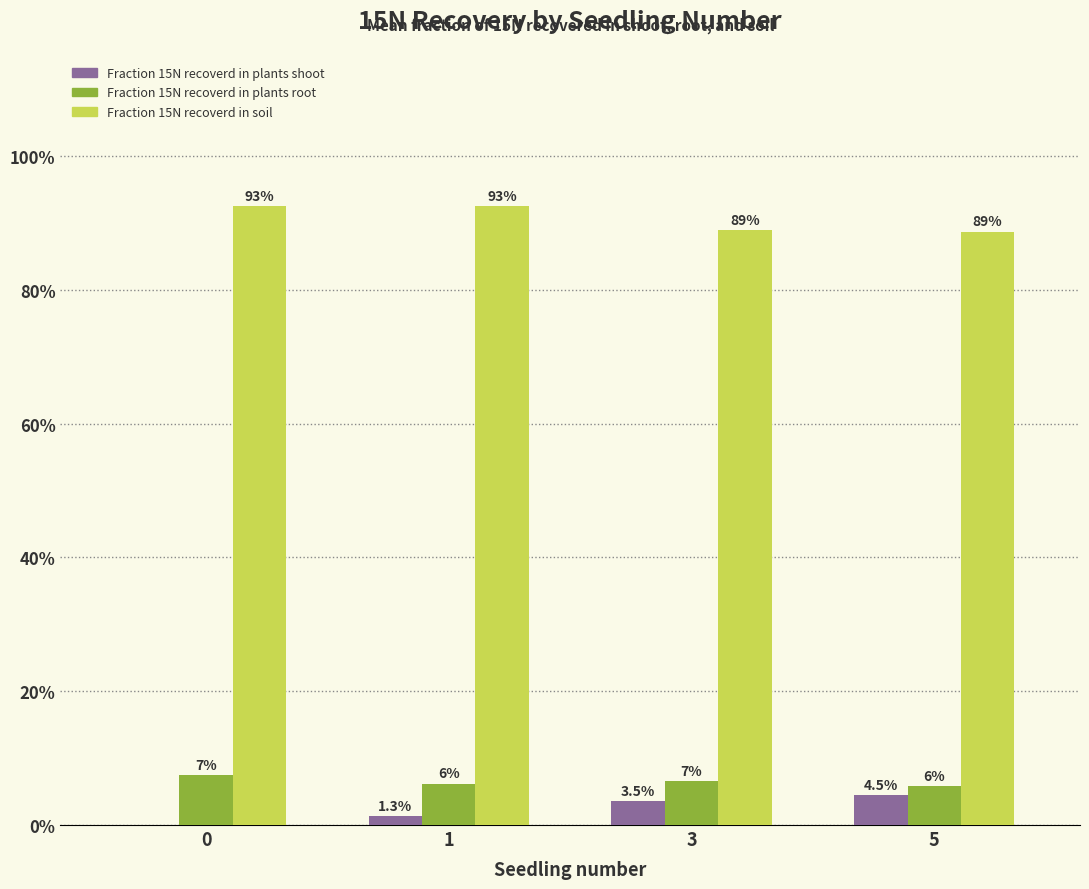

What value does the Fraction 15N recoverd in plants root series have at 5?

0.1